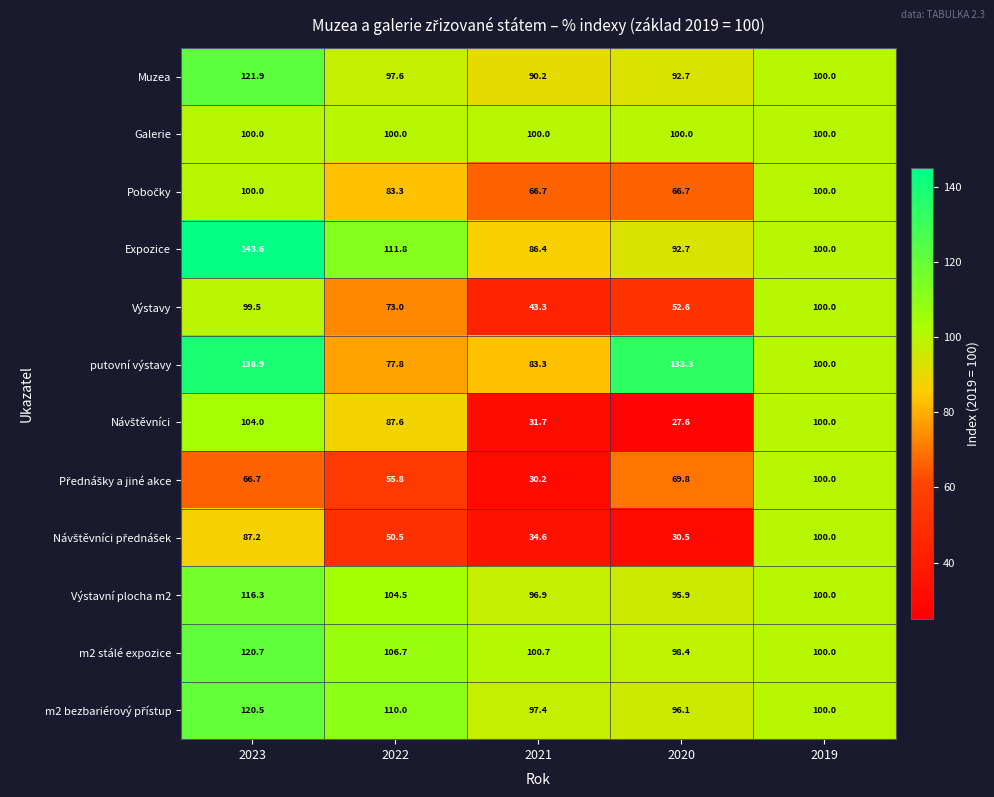

At which category is the sum across all series the highest?

2023